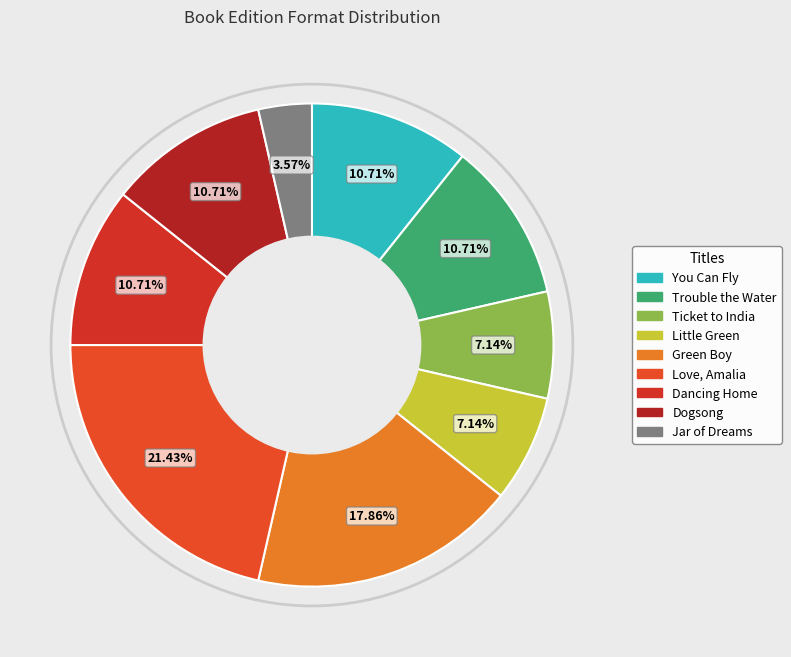

Is it true that You Can Fly is 1% of the pie?

False